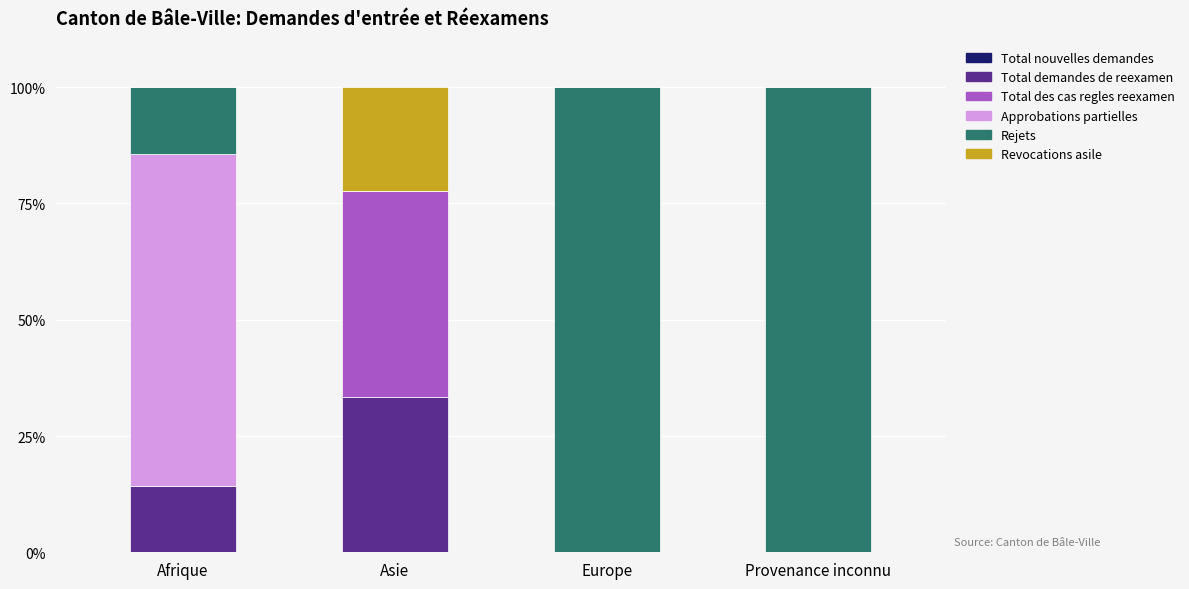

What is the total value across all series at Asie?

100.0